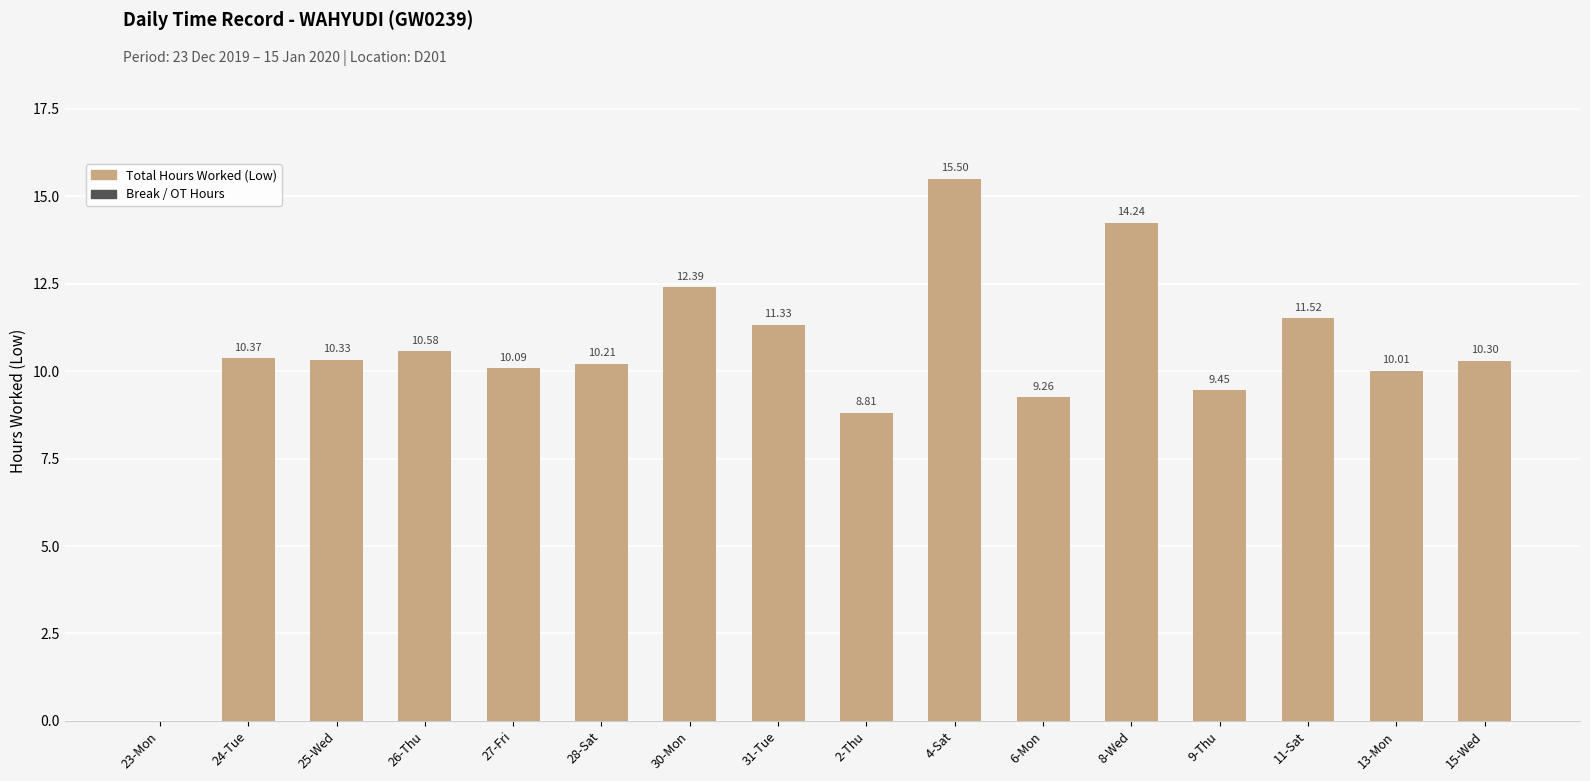

Approximately how many times larger is the value at 26-Thu compared to 28-Sat?

1.0